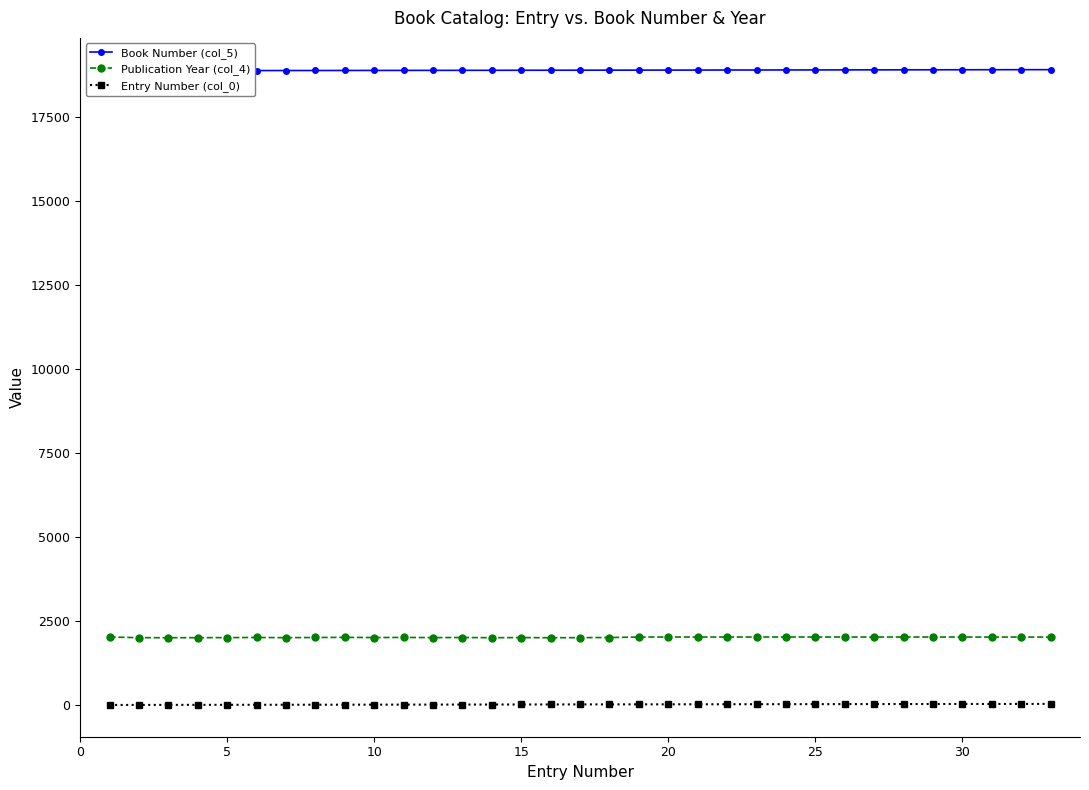

True or false: Publication Year (col_4) and Entry Number (col_0) cross at least once.

False